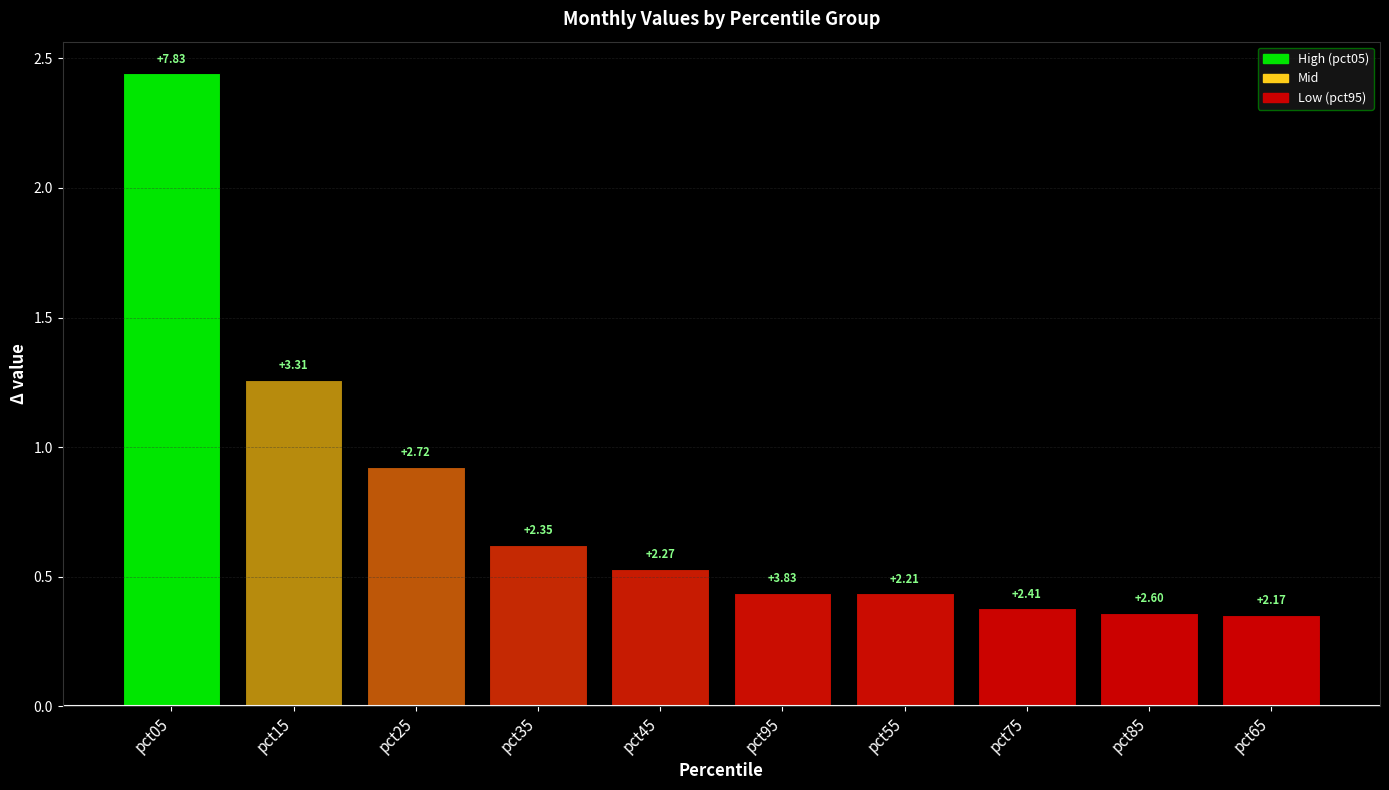

Approximately how many times larger is the value at pct75 compared to pct05?

0.2